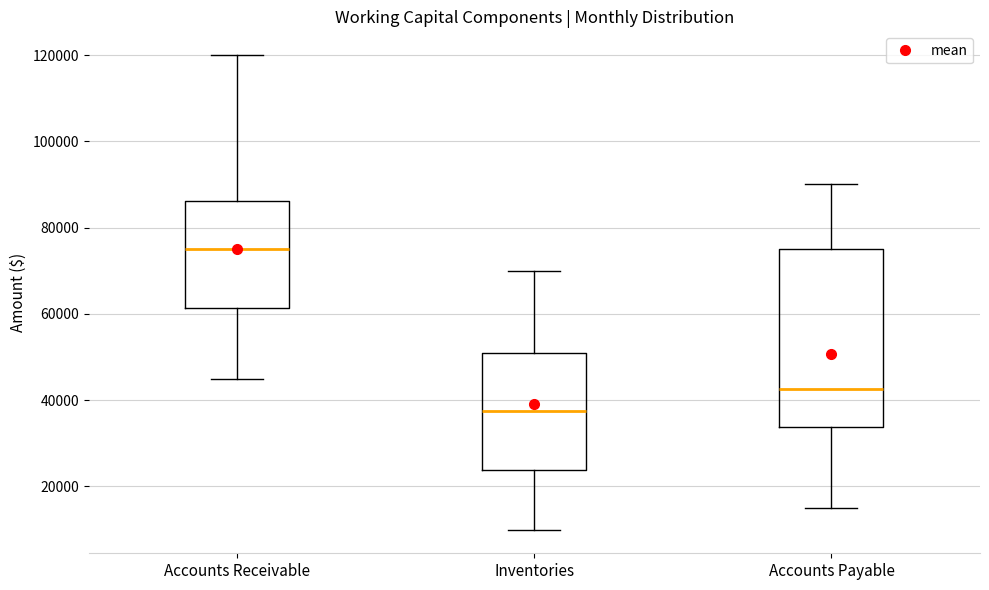

Where does the median line of the box for Inventories sit on the y-axis? The values are not printed on the chart, so give them approximately, as read against the axis.

38000